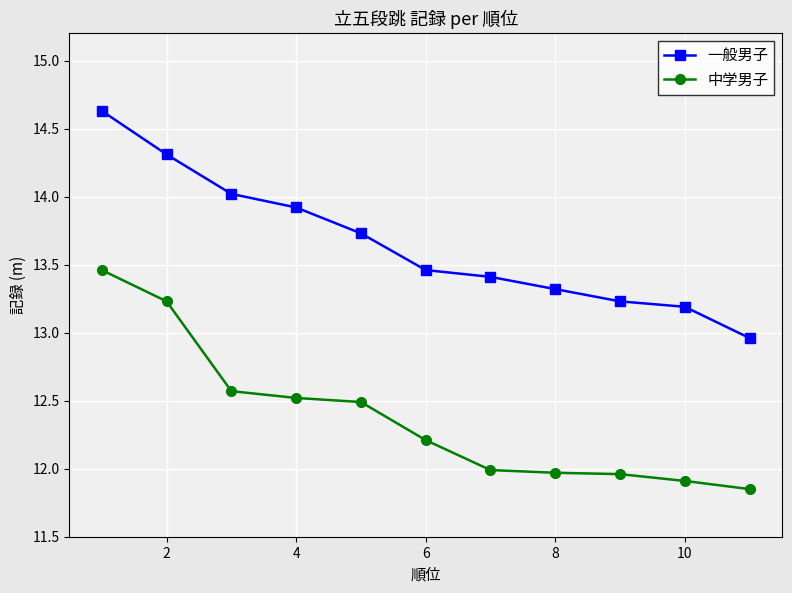

True or false: 中学男子 has more than 1 points higher than both neighbors.

False